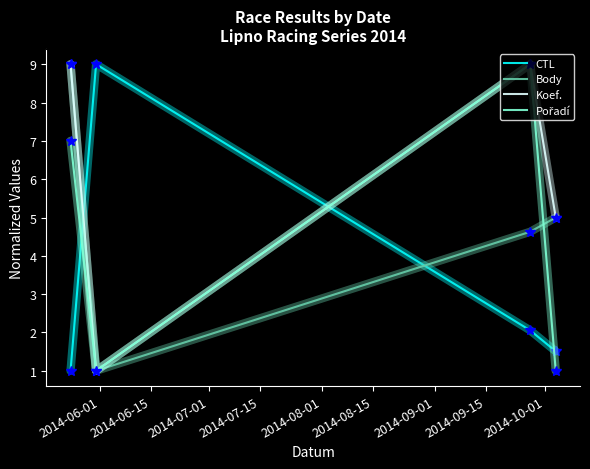

True or false: Koef. and CTL cross at least once.

True